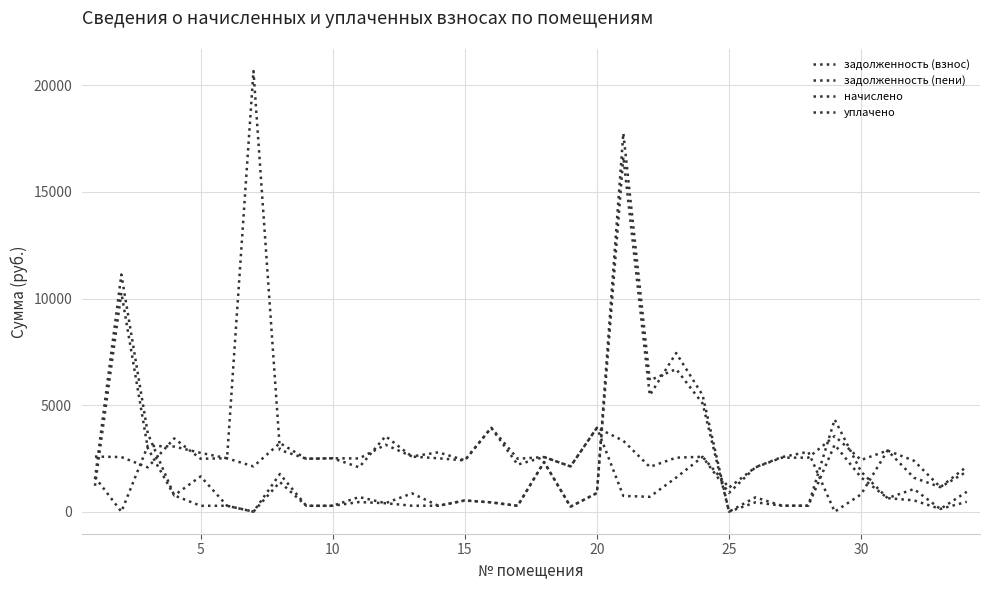

Count the number of categories in the chart.

34